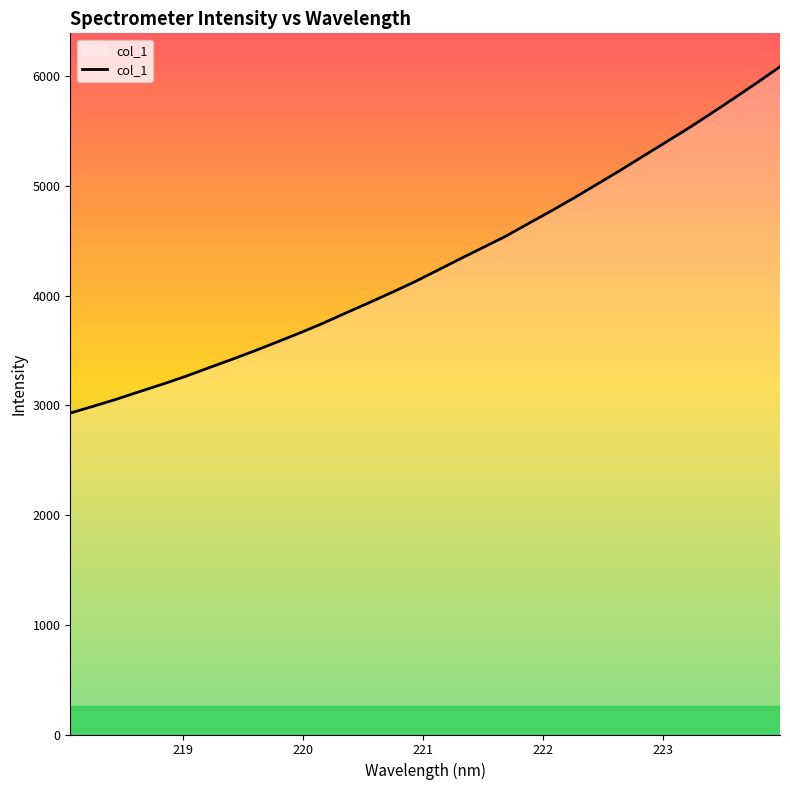

What is the difference between the maximum and minimum values?

3157.9